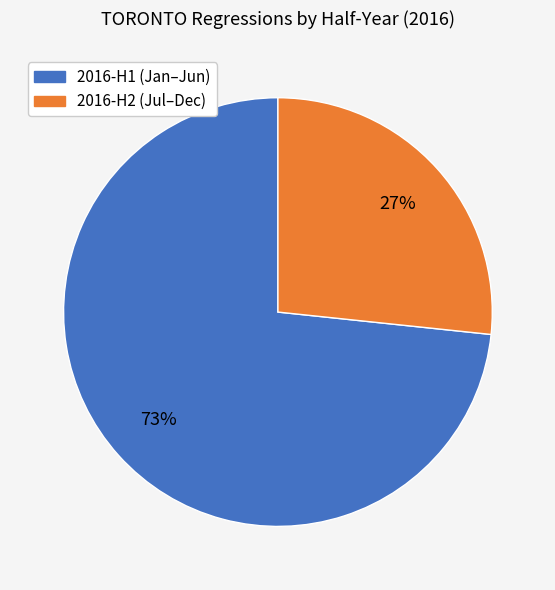

To the nearest percent, what is the average slice percentage?

50%